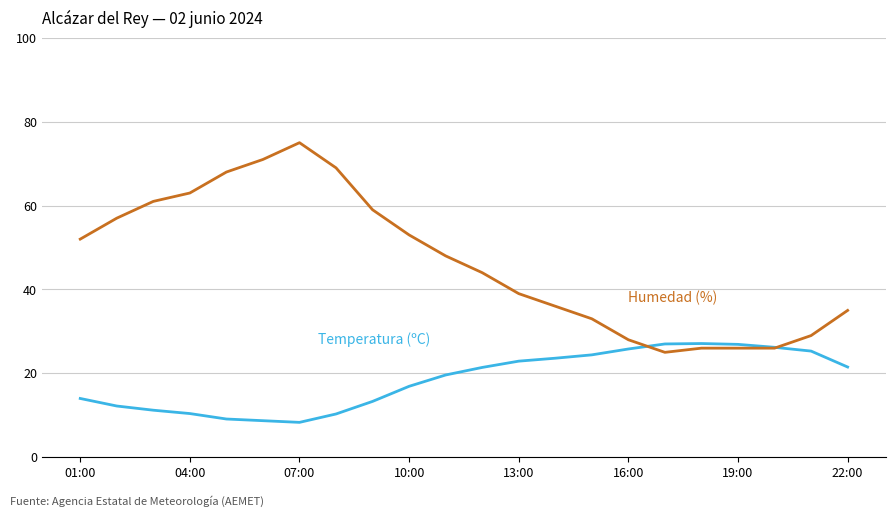

What is the smallest value displayed?

8.3